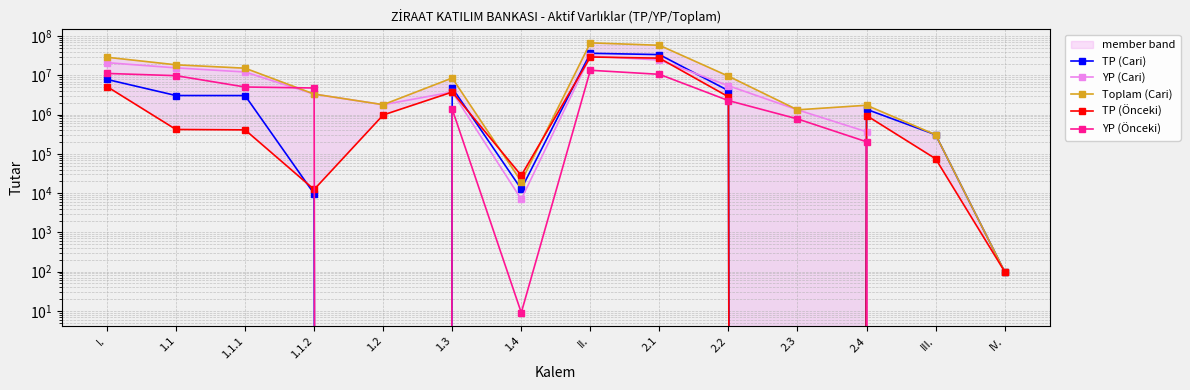

Is it true that YP (Cari) equals 21137037 at I.?

True